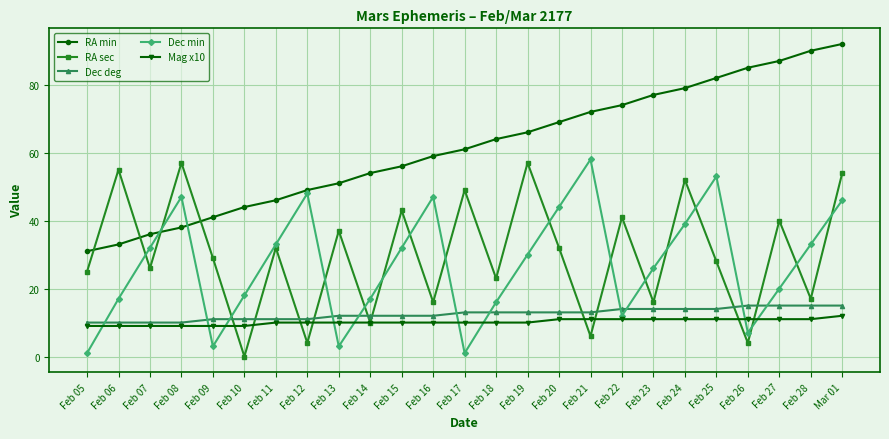

True or false: Dec deg has a value of 10 at Feb 07.

True